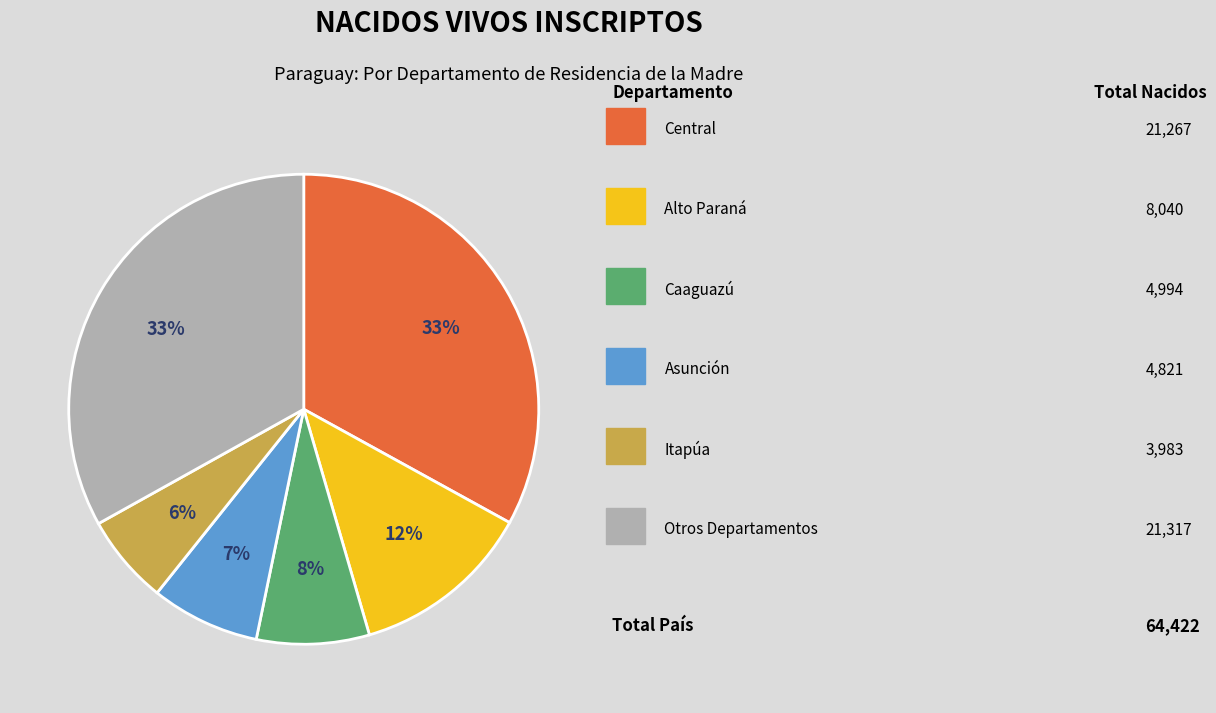

To the nearest percent, what is the average slice percentage?

17%